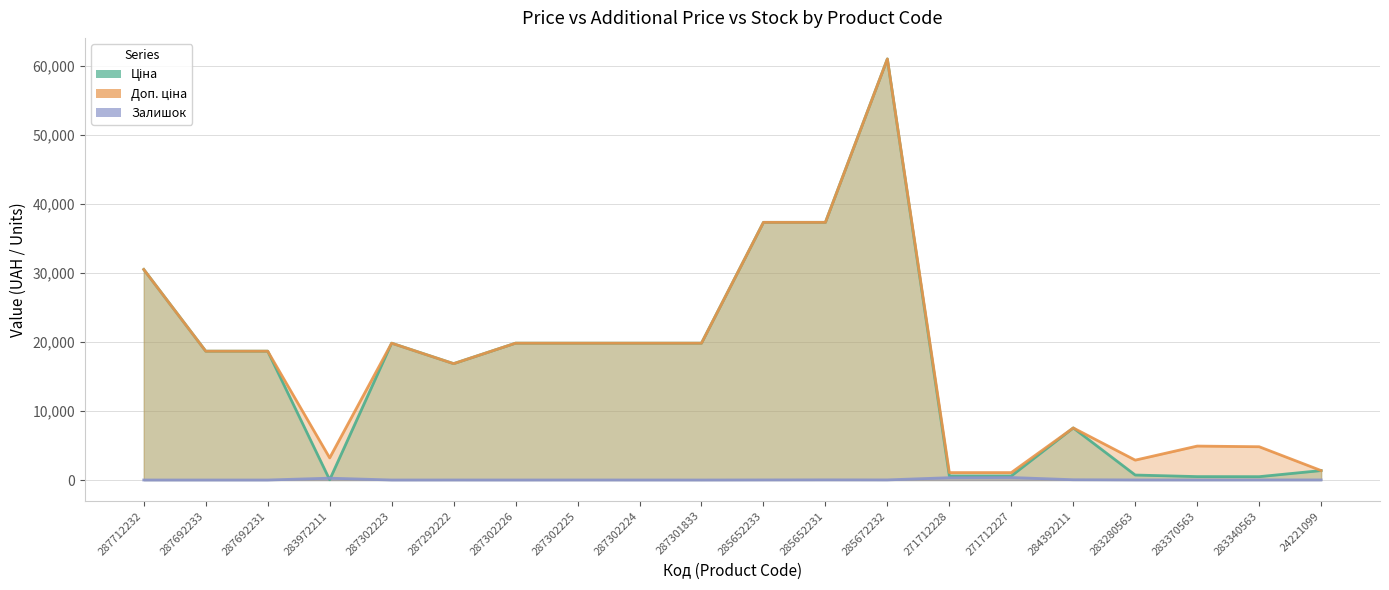

How many distinct data groups are displayed?

3